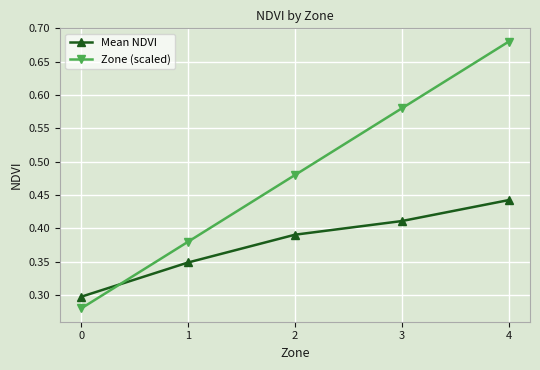

True or false: Zone (scaled) has a value of 0.2 at 1.

False